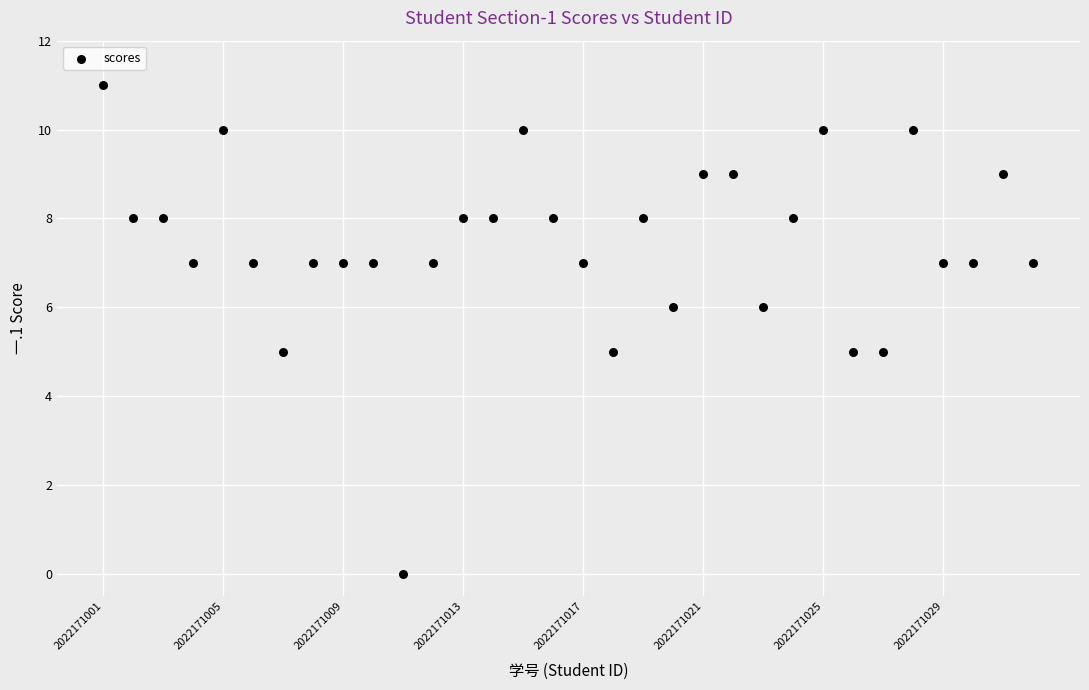

What is the range of X values (max minus min)?

31